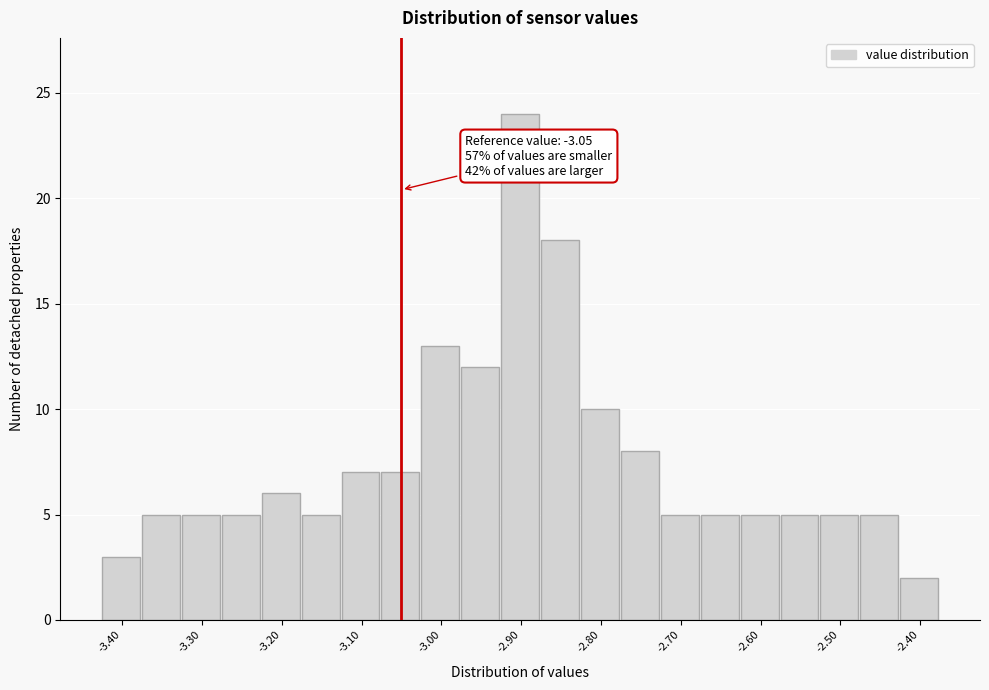

Over which range of the x-axis is the bar tallest?

-2.925 to -2.875